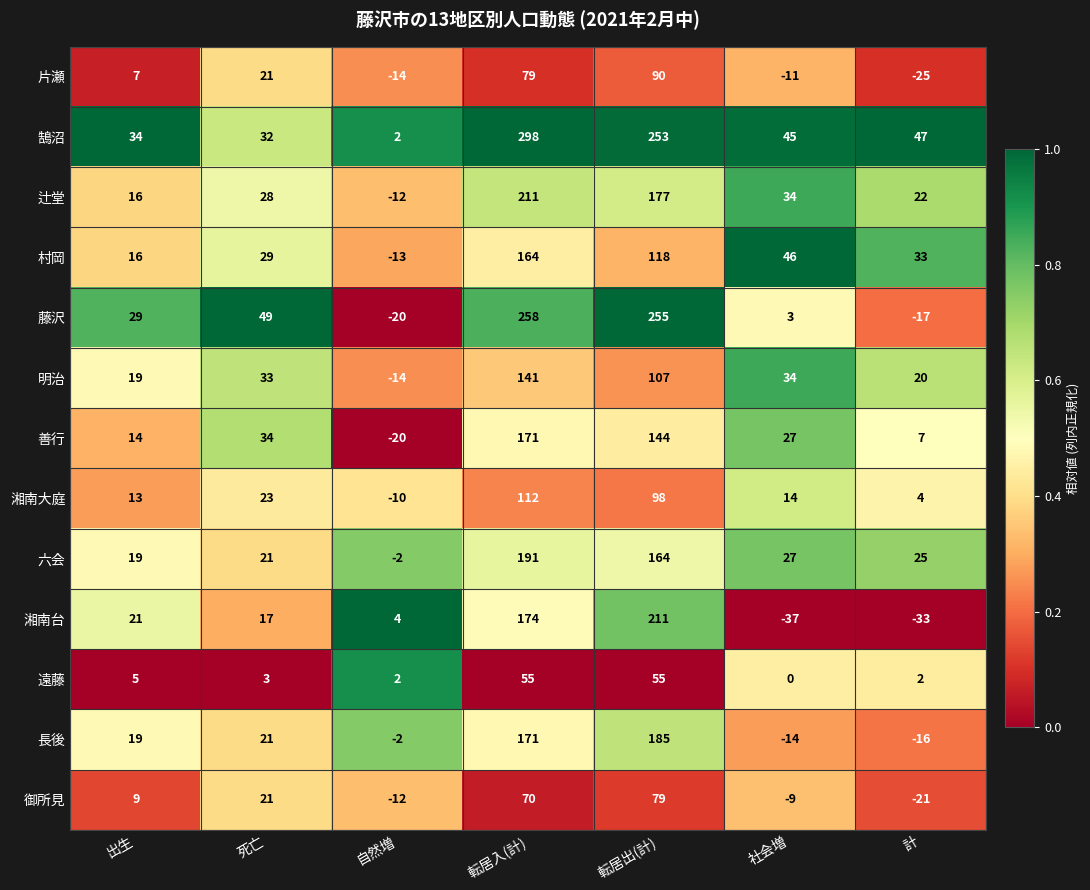

Is it true that 湘南大庭 equals 112 at 転居入(計)?

True